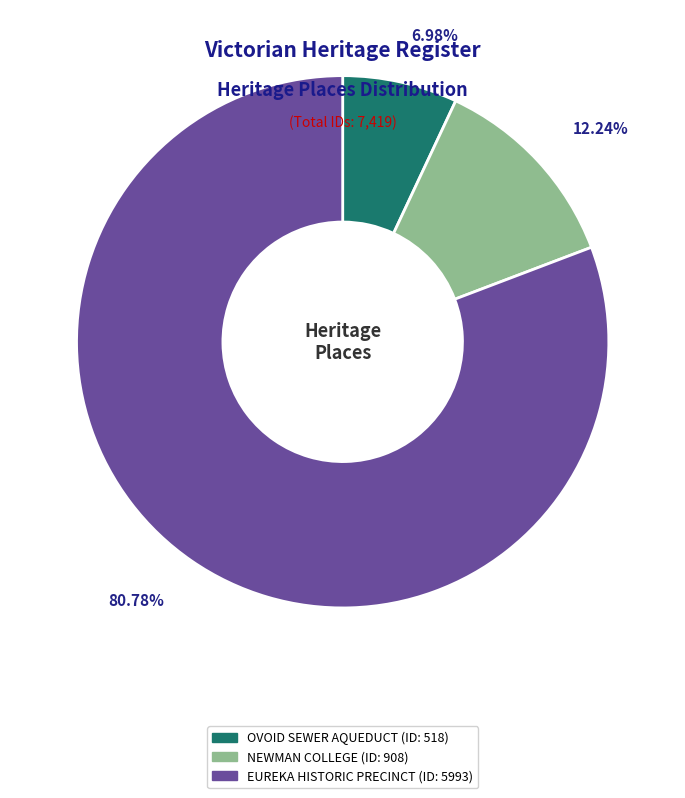

Rank the categories by value from lowest to highest.

OVOID SEWER AQUEDUCT (ID: 518), NEWMAN COLLEGE (ID: 908), EUREKA HISTORIC PRECINCT (ID: 5993)